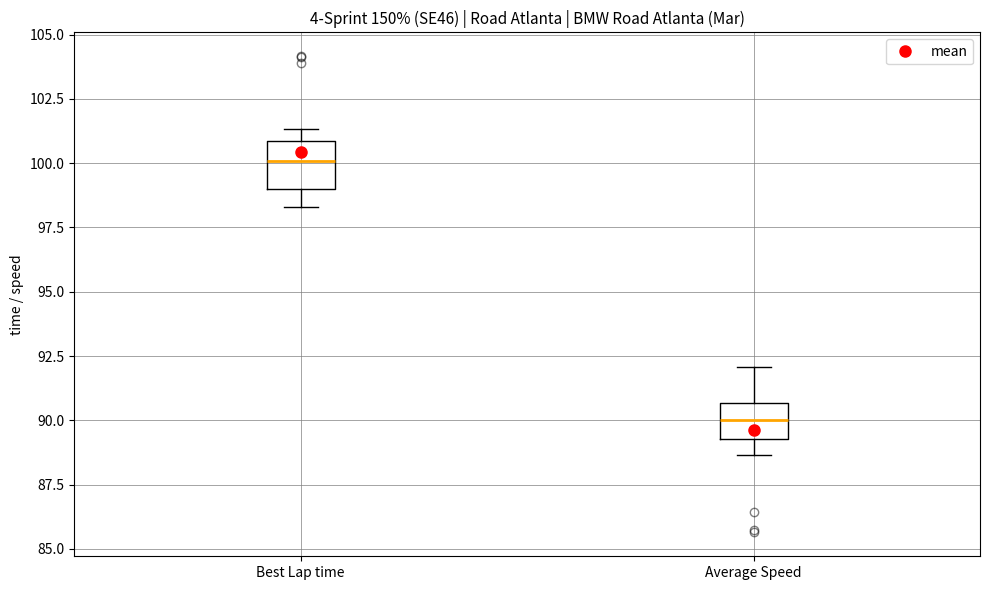

Where is the lower edge of the box for Average Speed on the y-axis? The values are not printed on the chart, so give them approximately, as read against the axis.

89.5